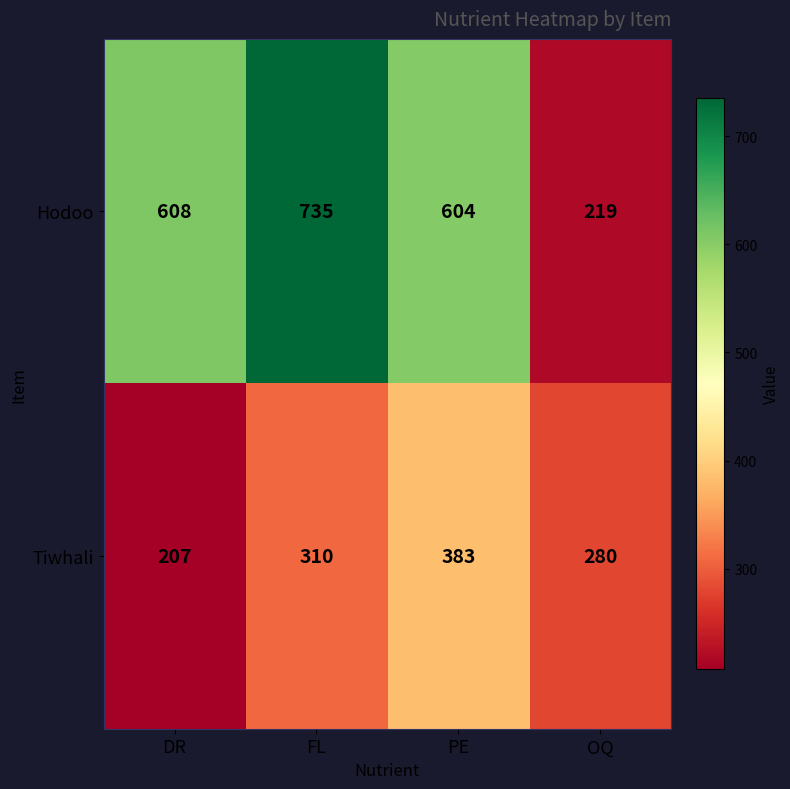

How many data points does each series have?

4